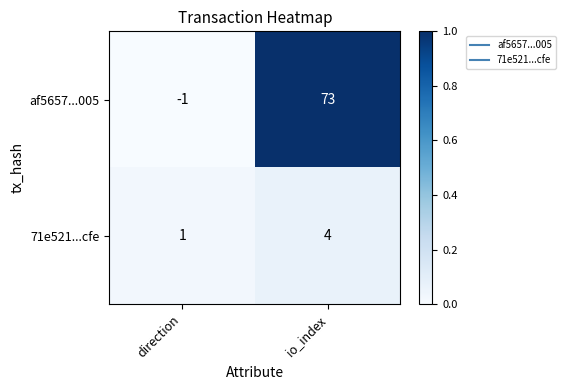

What is the average value of the af5657...005 series?

36